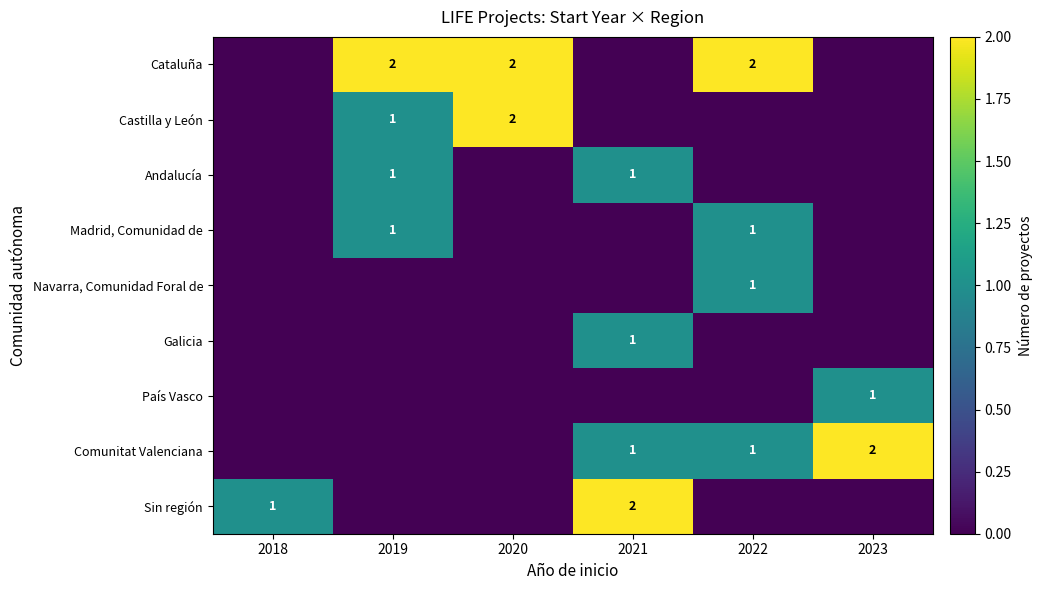

Is it true that Cataluña equals 2 at 2022?

True